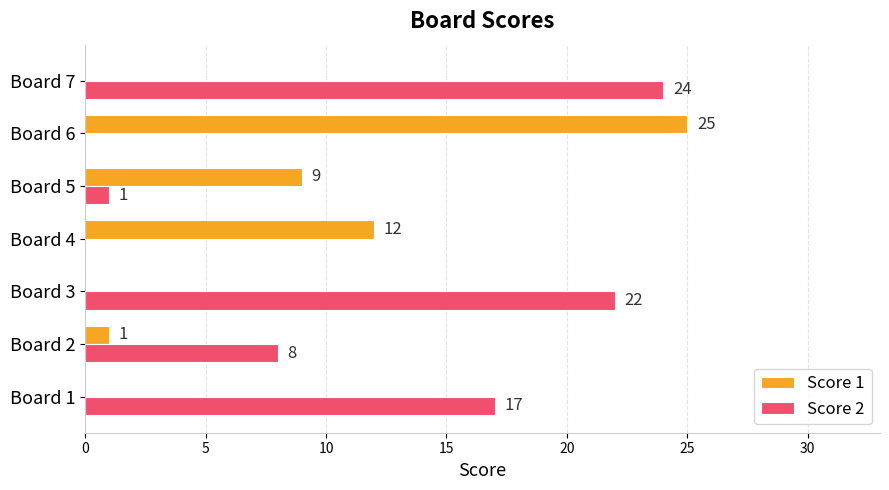

True or false: Score 2 has a value of 22 at Board 3.

True